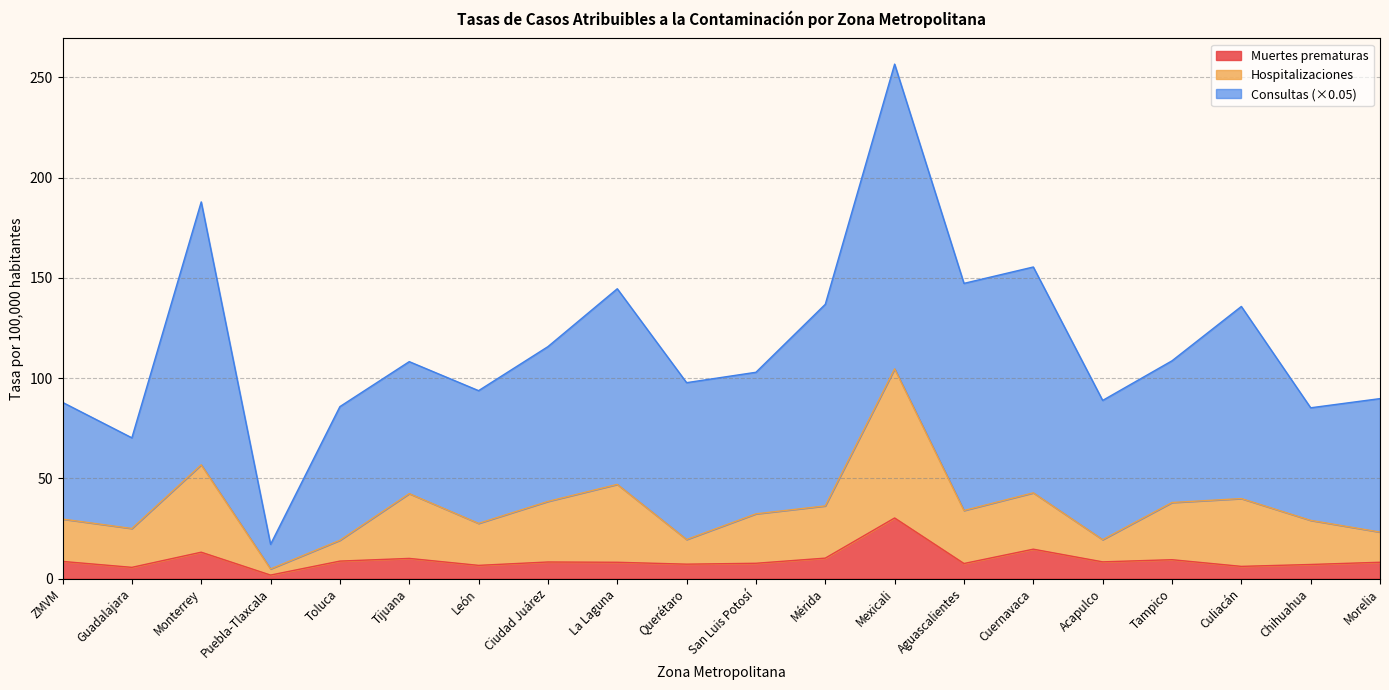

What is the maximum value for Muertes prematuras?

30.2